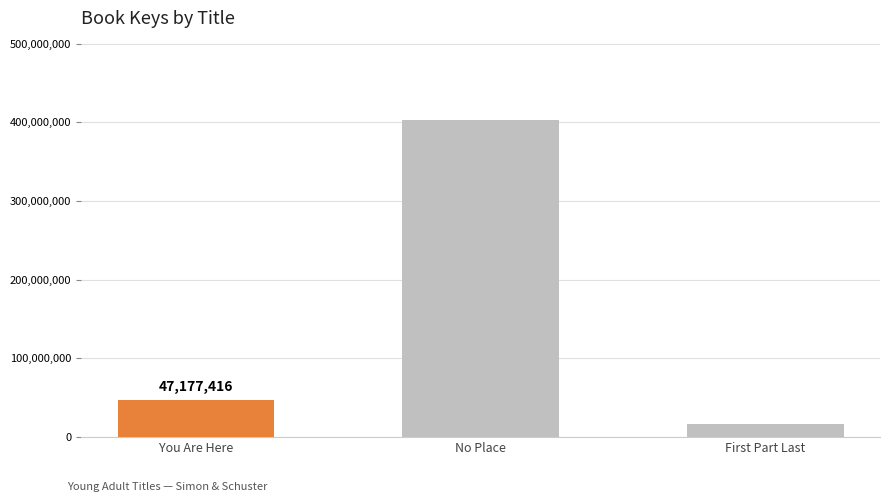

Where is the data nearest to the value 210003315?

You Are Here